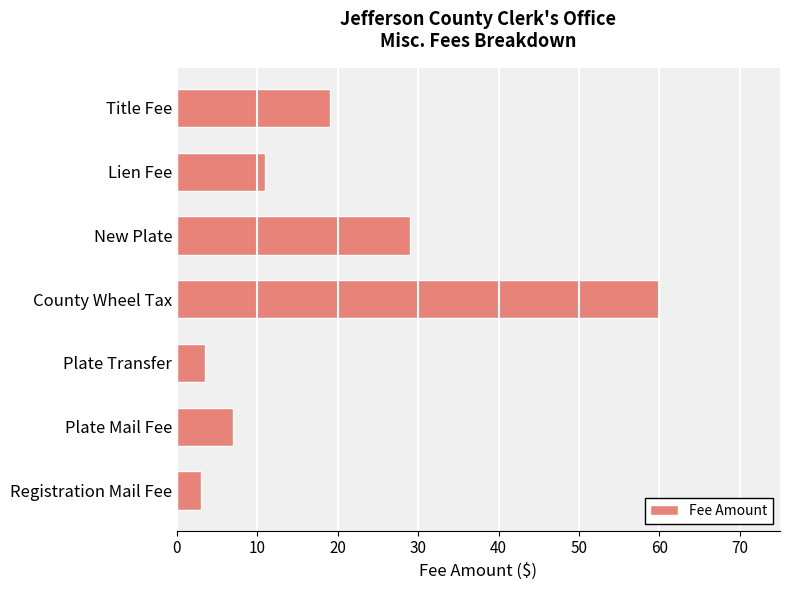

True or false: the data shows 25.1 at Title Fee.

False